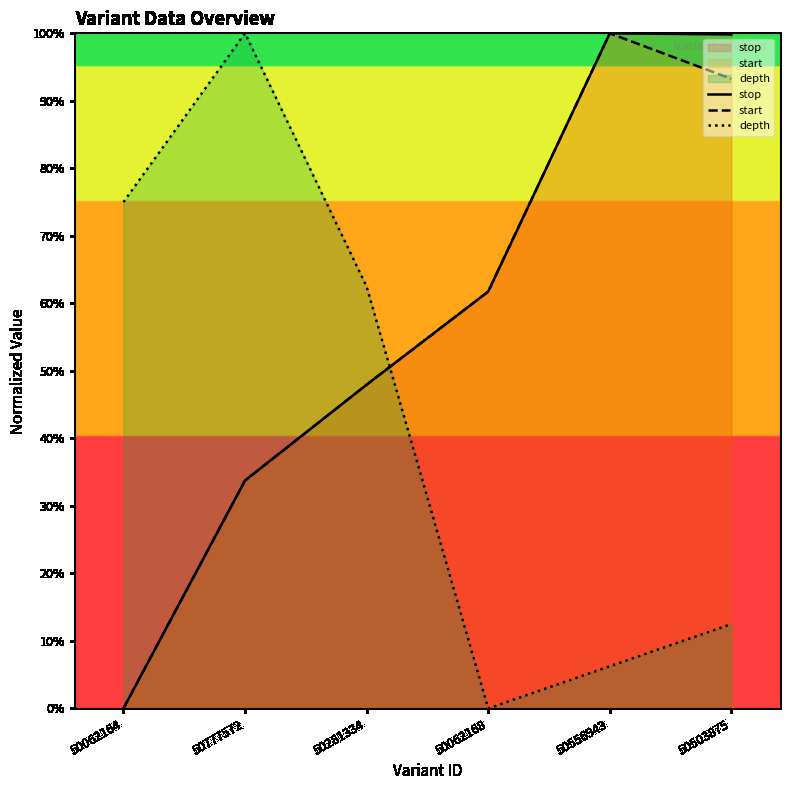

Where does the depth series first go above 62?

50062164